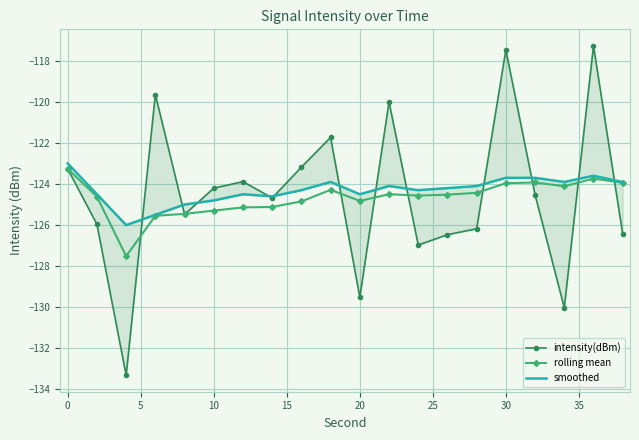

True or false: rolling mean has more than 1 interior local peaks.

True